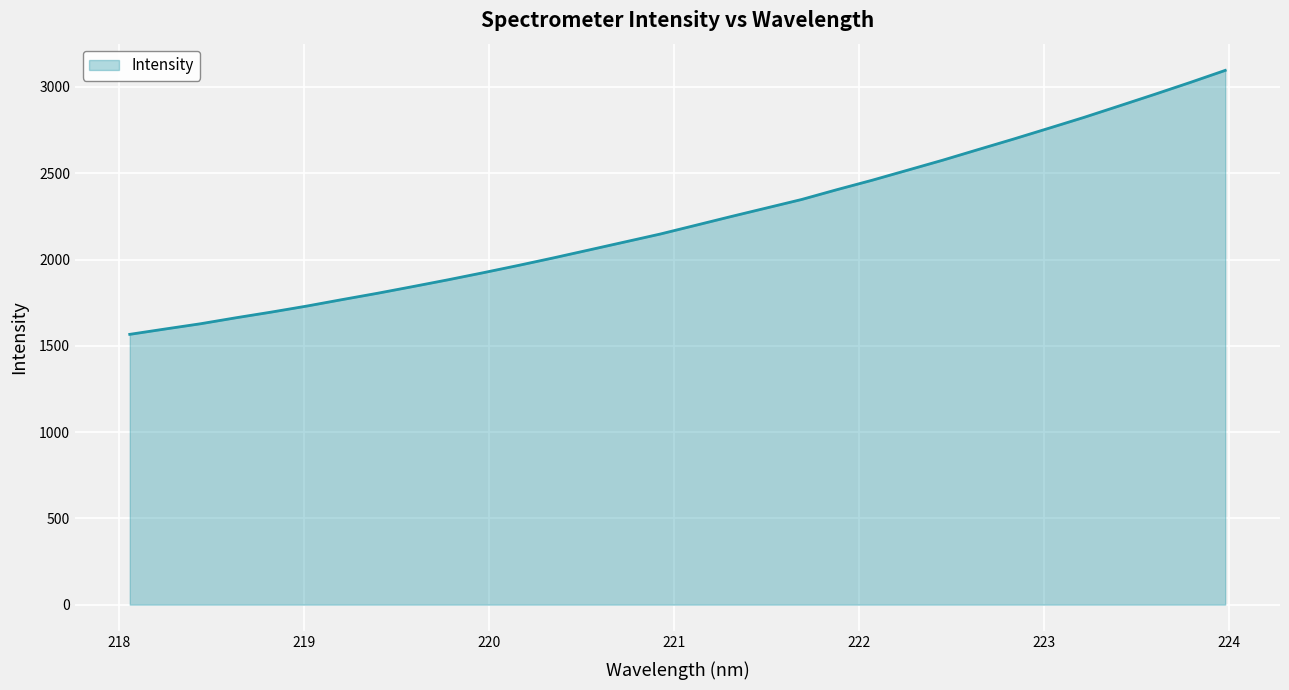

What is the difference between the maximum and minimum values?

1529.7